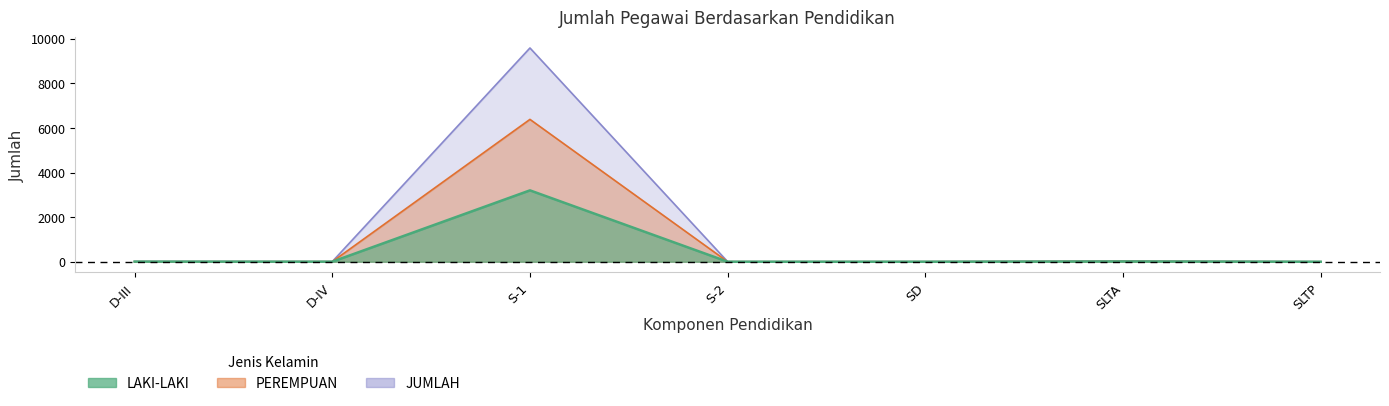

Which series has the largest total across all categories?

JUMLAH